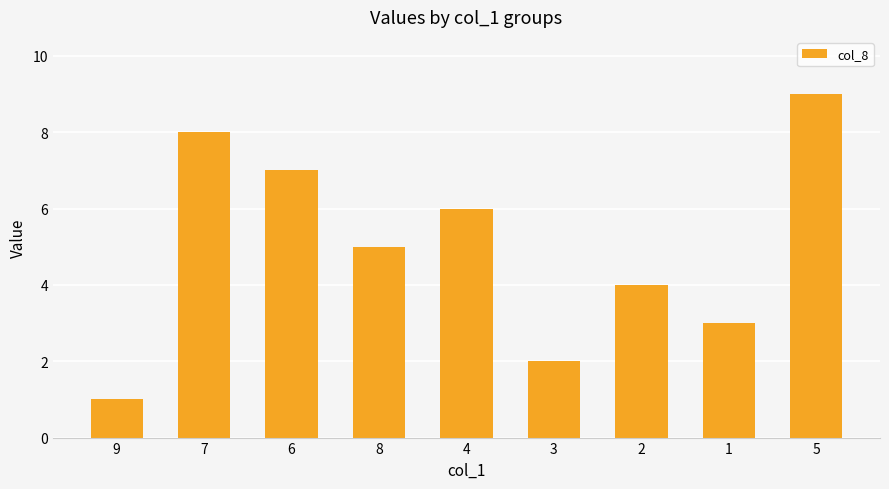

What is the label of the 9th bar from the left?

5